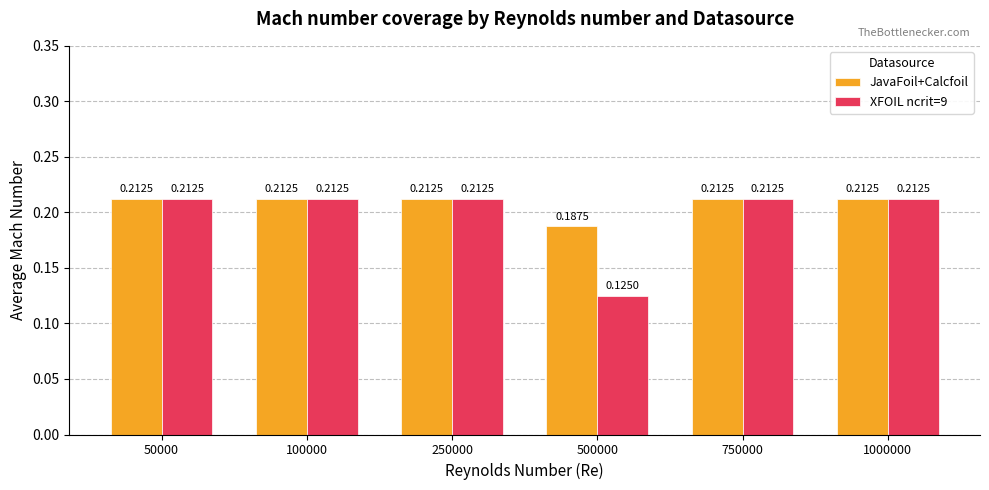

Which series has the widest spread of values?

XFOIL ncrit=9